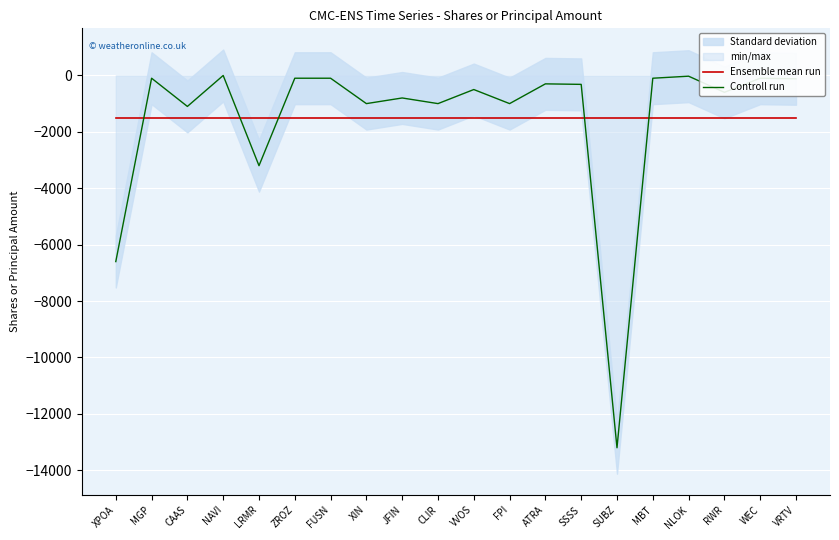

What is the minimum value shown in the chart?

-13200.0